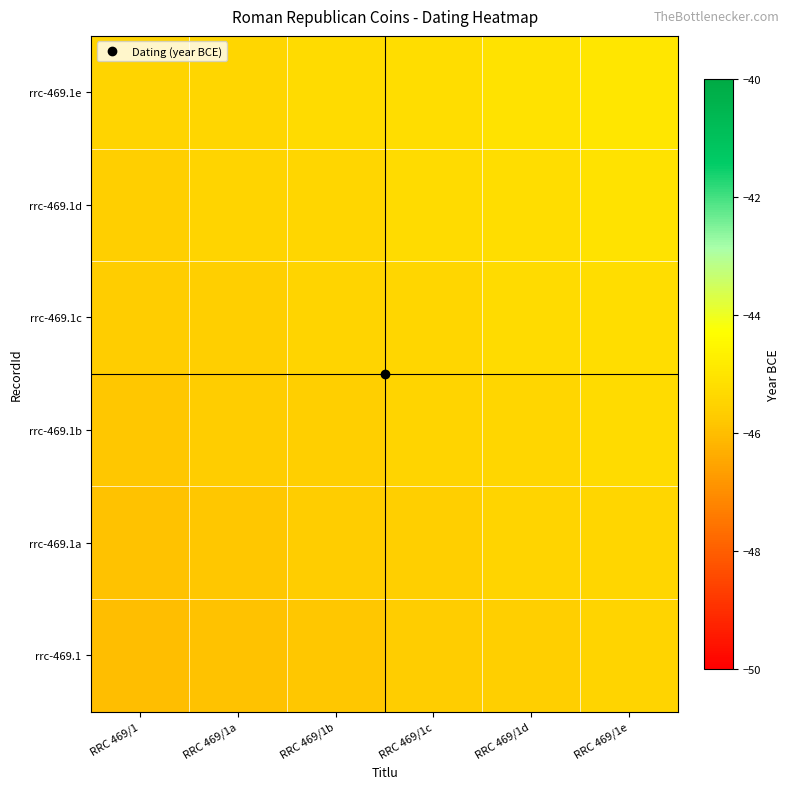

Which series has the largest total across all categories?

rrc-469.1e